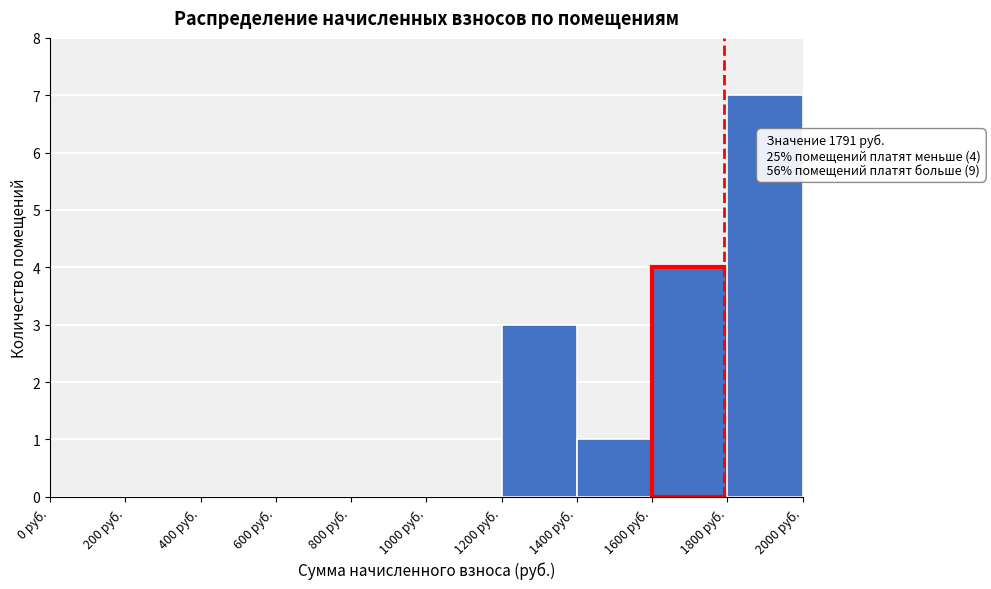

Which range on the x-axis has the tallest bar?

1800 to 2000